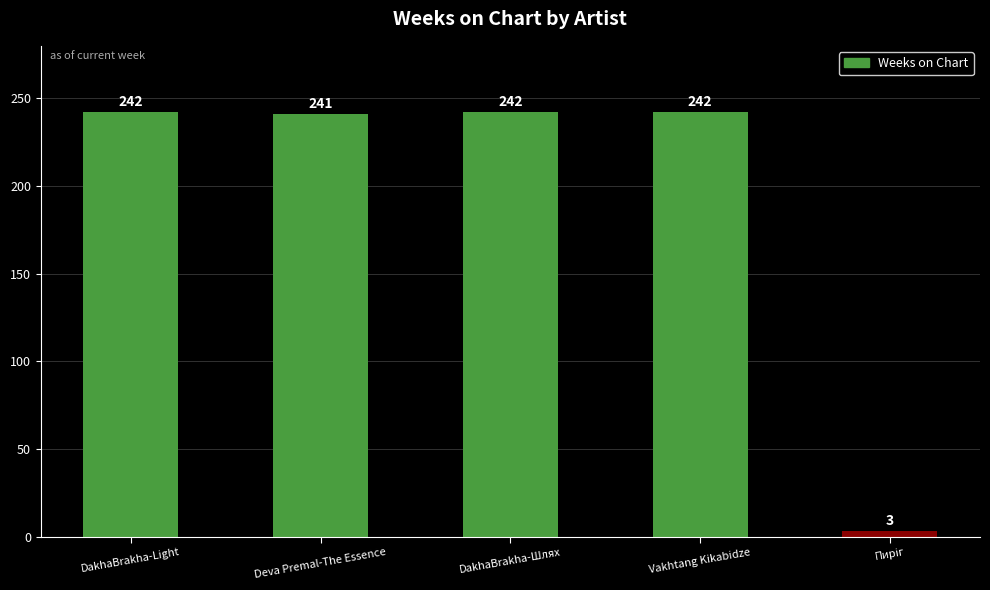

What is the average value?

194